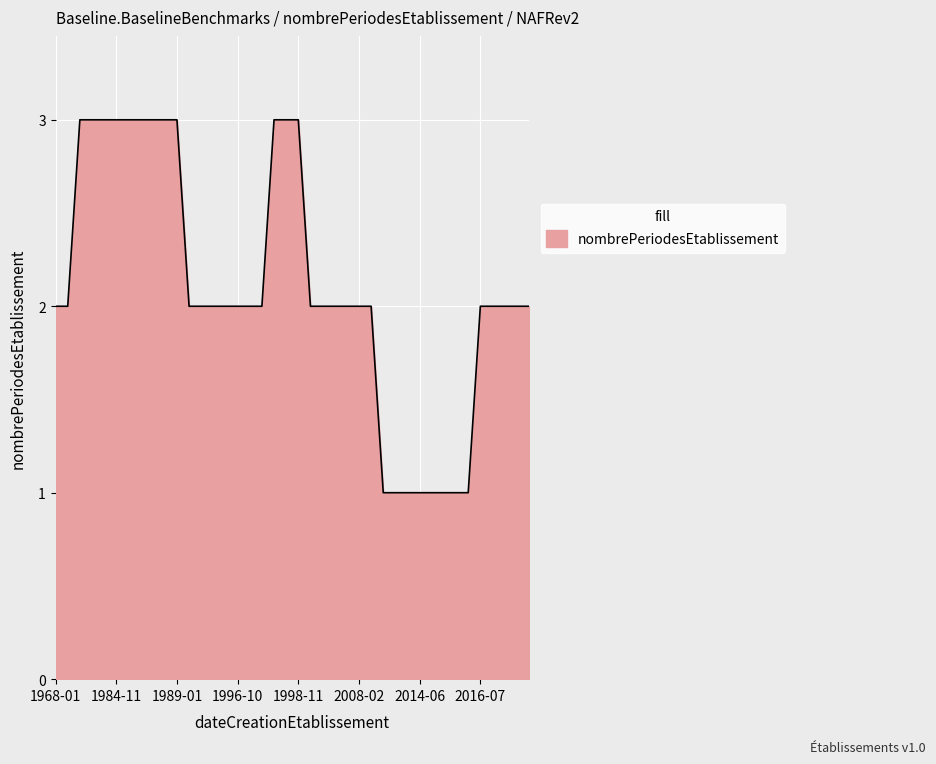

Between 1984-11 and 1968-01, which is larger?

1984-11